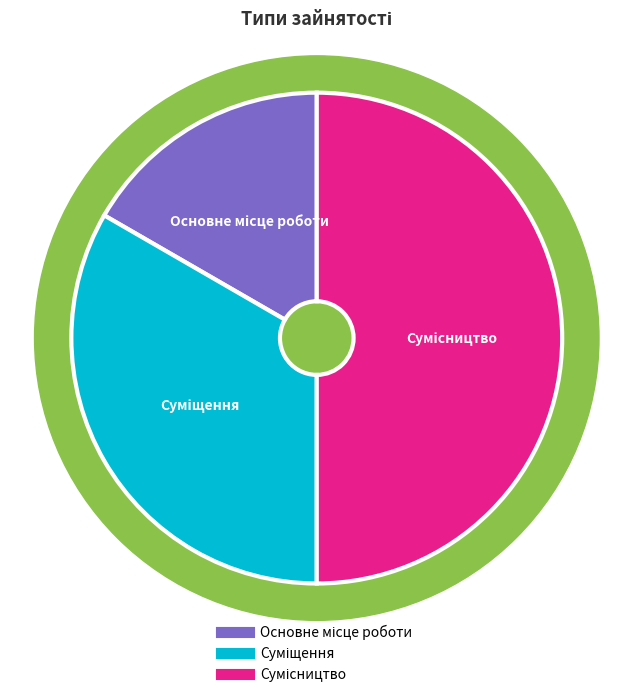

To the nearest percent, what is the difference between the Сумісництво and Суміщення slice percentages?

17%